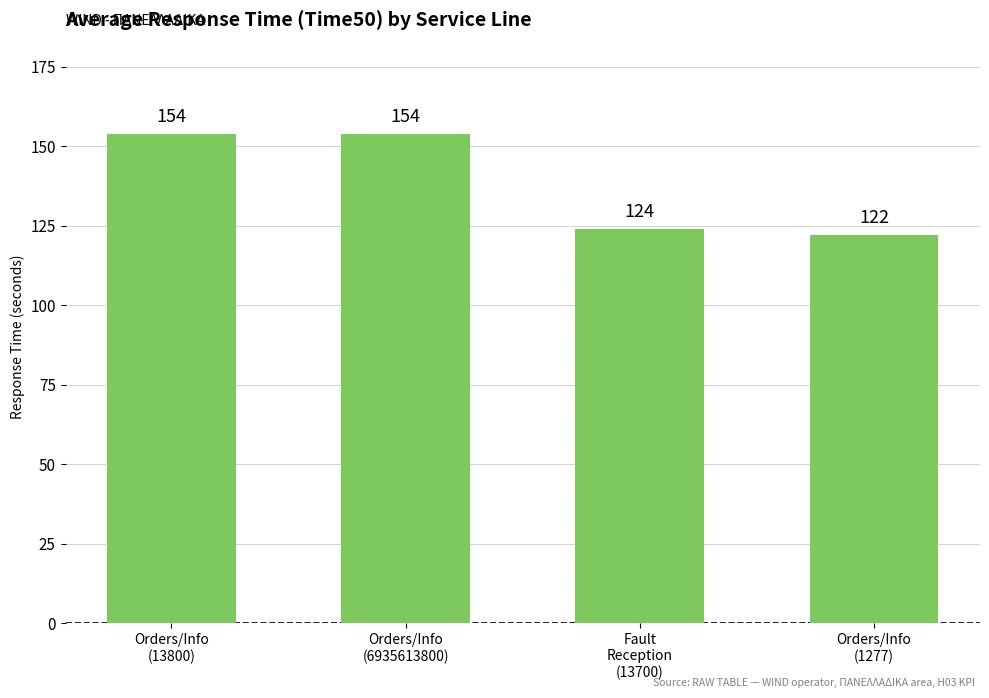

Reading left to right, transcribe all the data shown in this chart.

Orders/Info
(13800)=154	Orders/Info
(6935613800)=154	Fault
Reception
(13700)=124	Orders/Info
(1277)=122